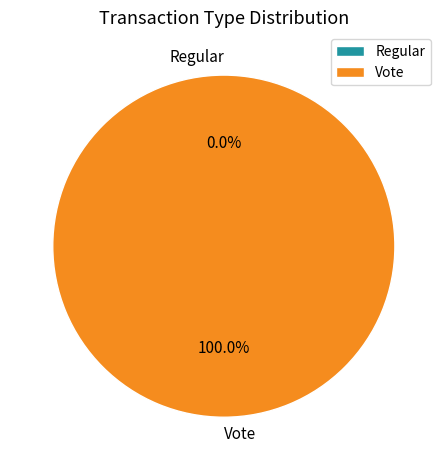

Which category has the biggest portion of the pie?

Vote